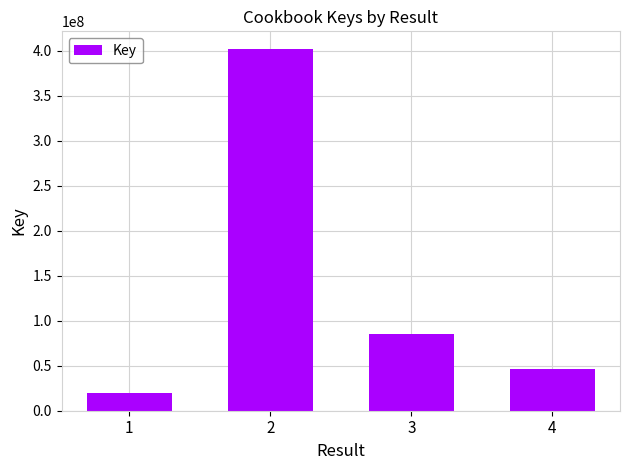

Reading left to right, list all the values displayed in this chart.

19461748	401770316	85675616	45843686